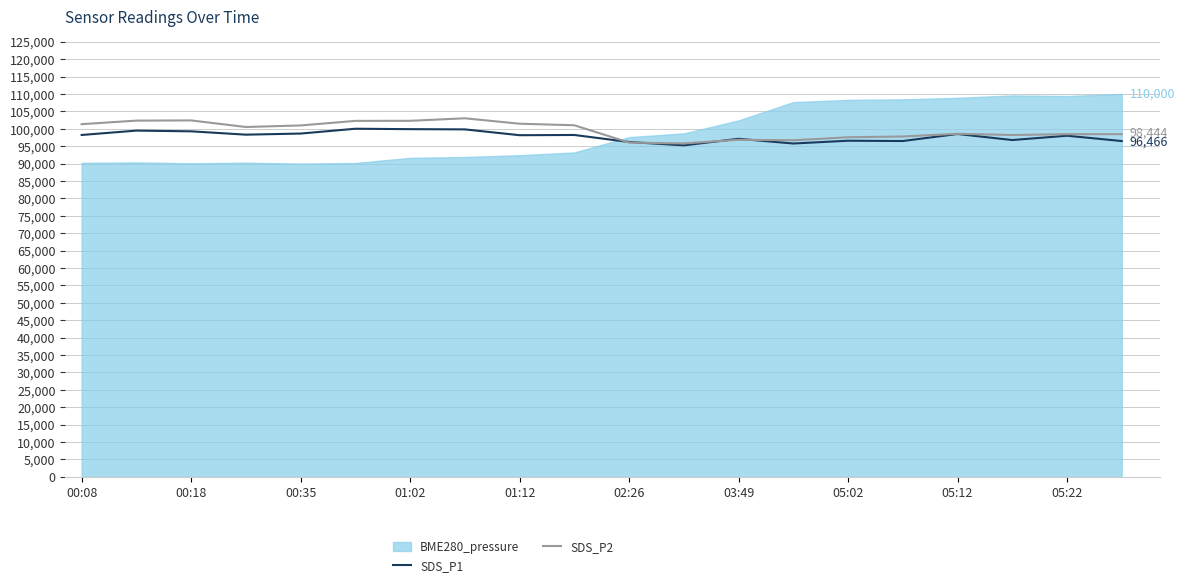

After their last crossing, which series has the higher values: SDS_P1 or SDS_P2?

SDS_P2